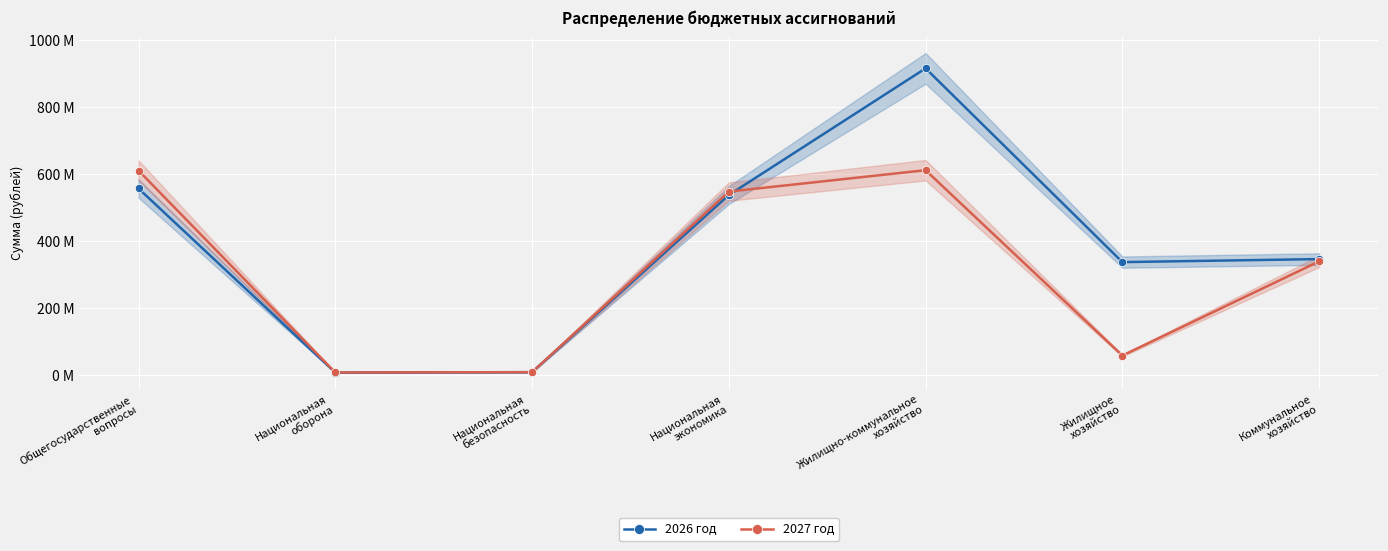

How many values in the 2027 год series exceed 339?

4